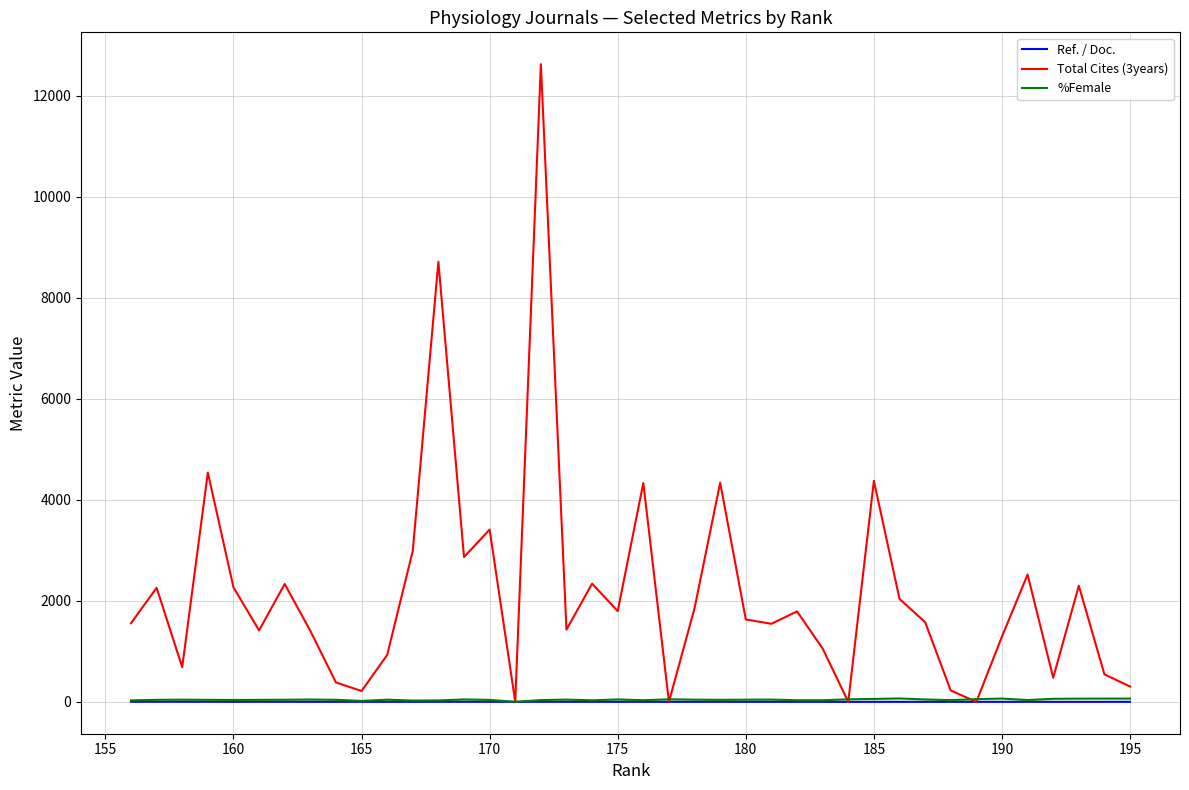

Between 165 and 170, which series saw the biggest shift?

Total Cites (3years)